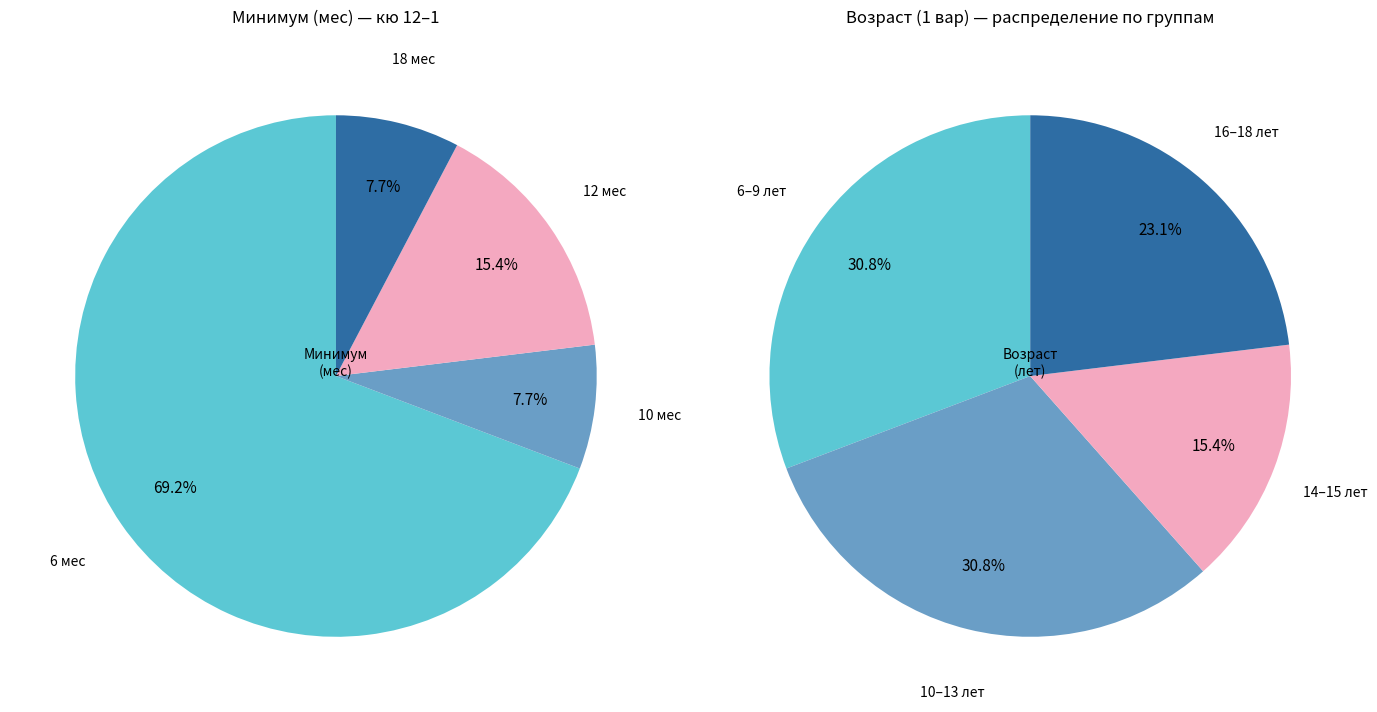

Does any single category account for the majority?

No